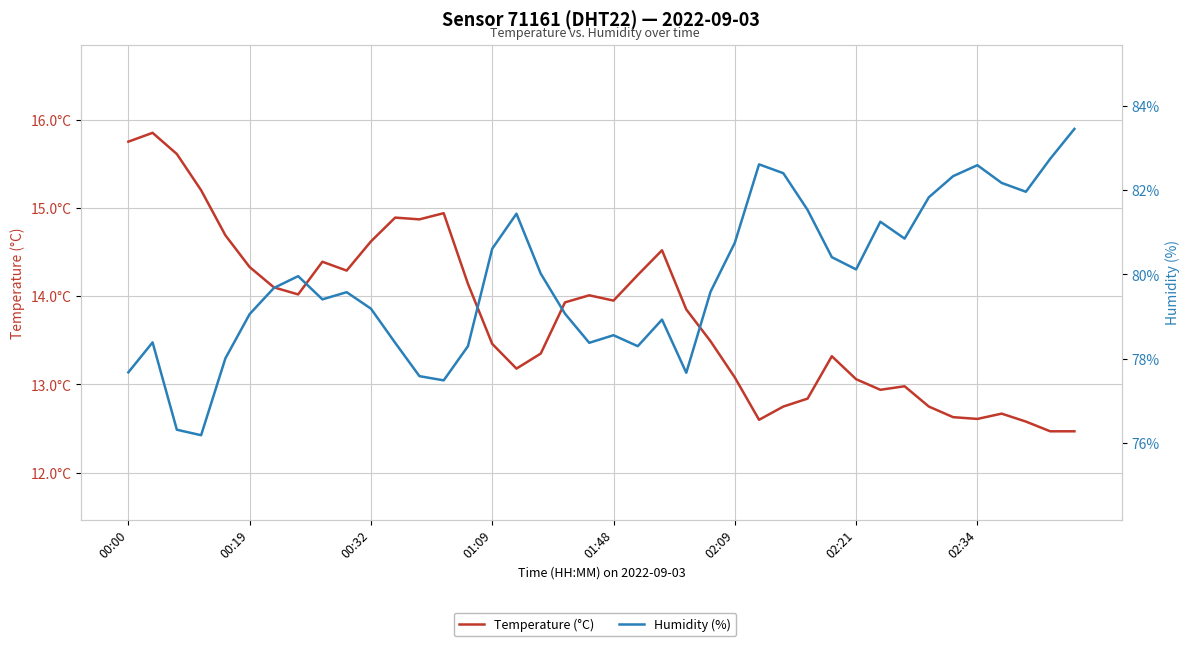

At which category is the sum across all series the highest?

39